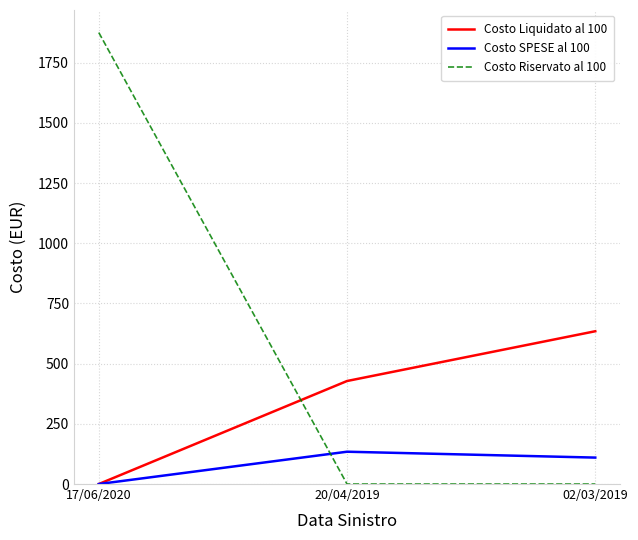

What are all the series names shown in the legend?

Costo Liquidato al 100, Costo SPESE al 100, Costo Riservato al 100